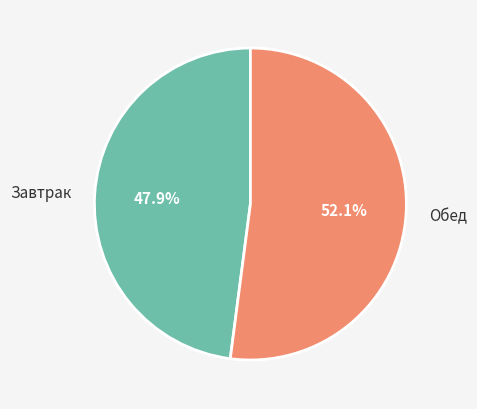

Is there any slice that represents more than half of the pie?

Yes